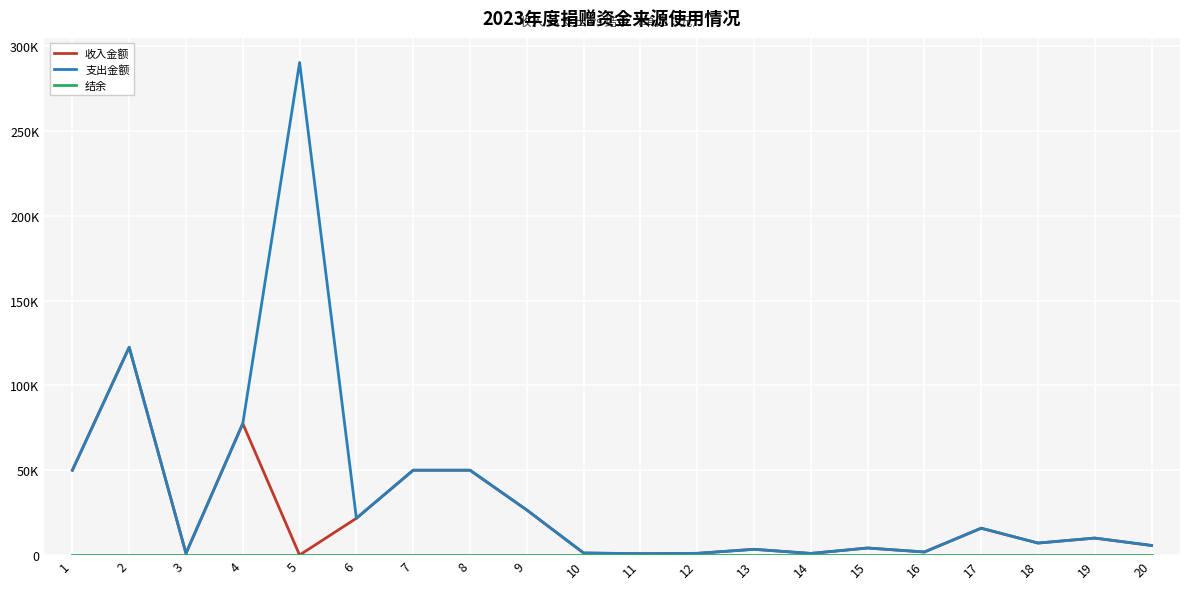

True or false: 支出金额 has a value of 1000.0 at 3.

True